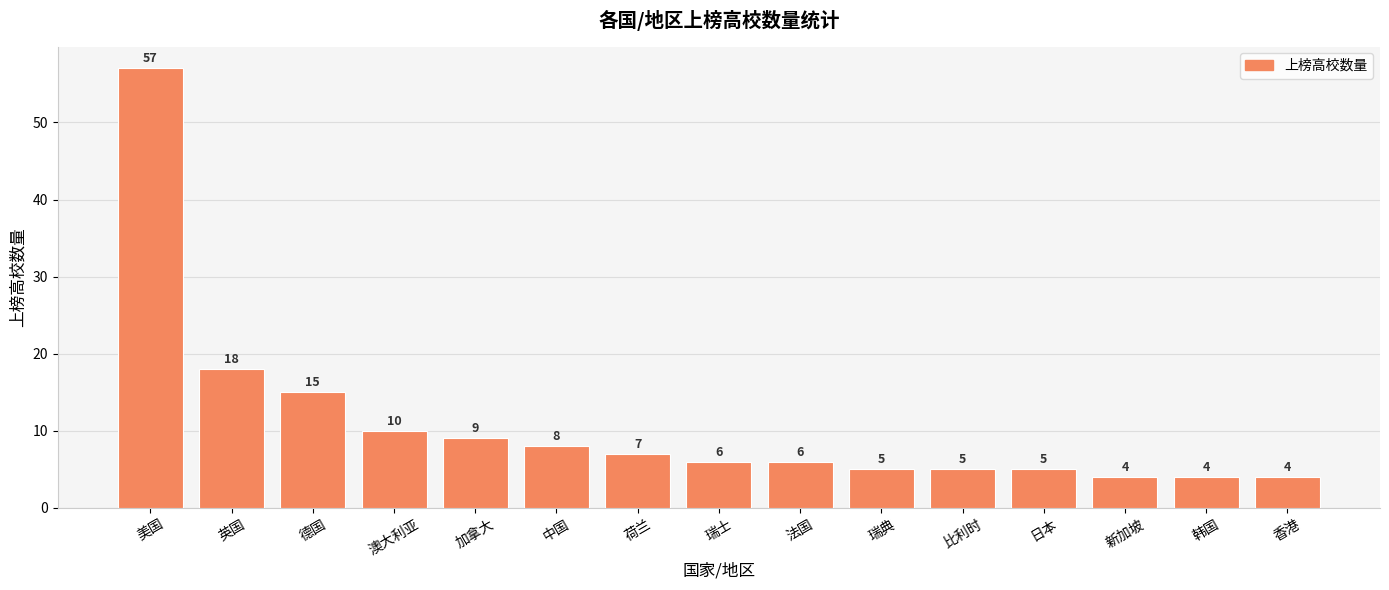

Count the number of categories in the chart.

15